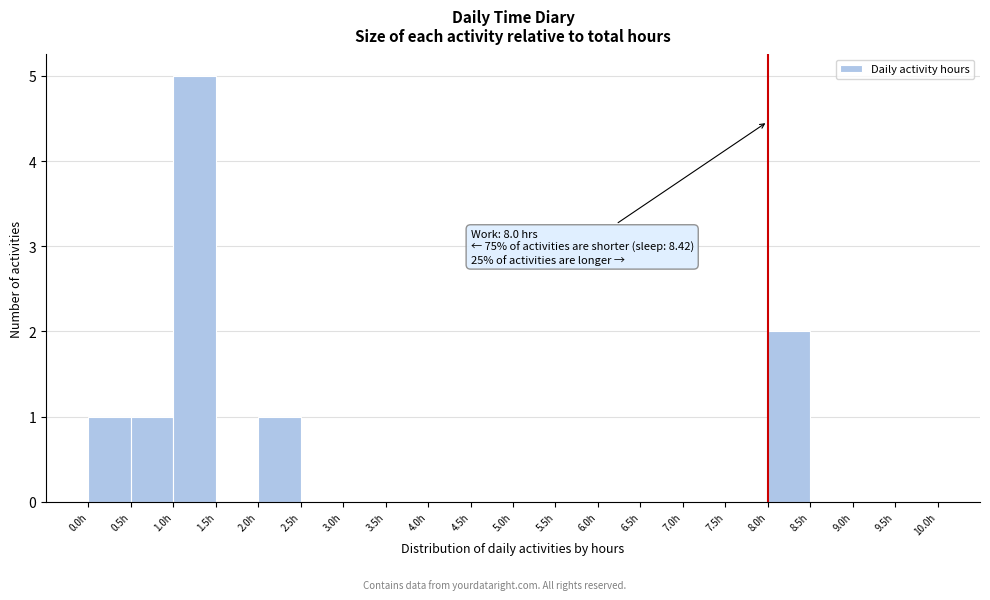

Over which range of the x-axis is the bar tallest?

1.0 to 1.5